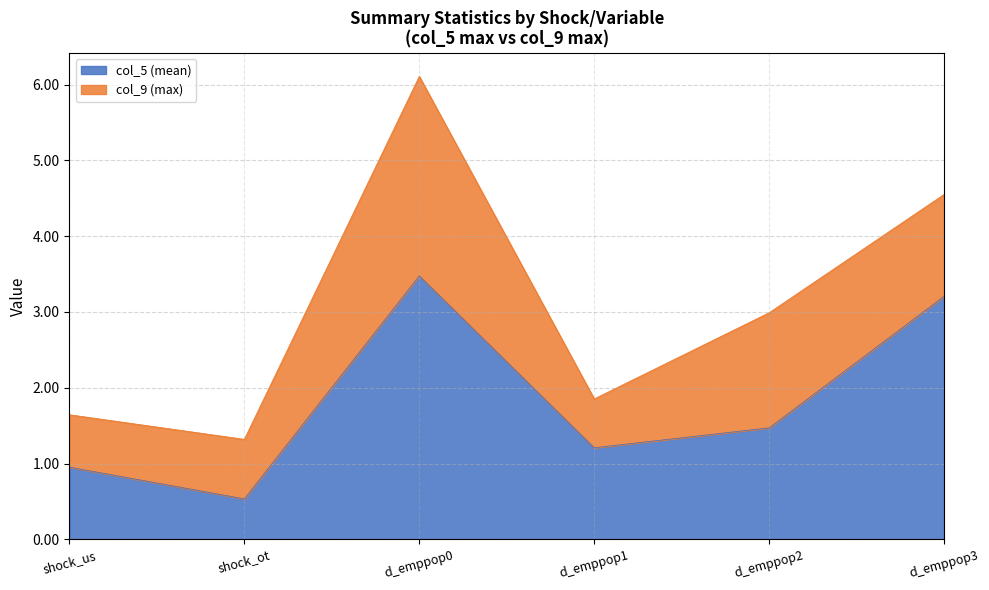

What is the average value?

1.8